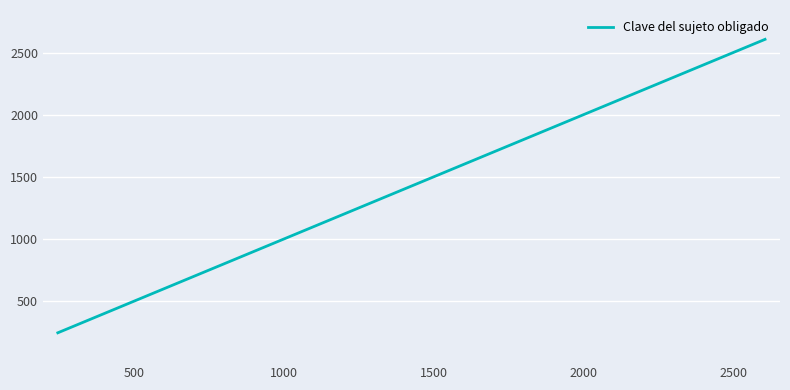

What is the smallest value displayed?

244